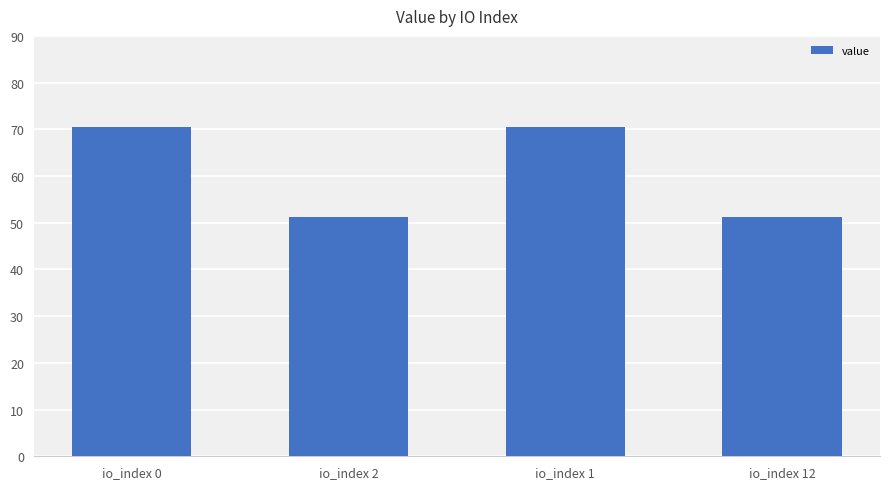

Reading left to right, list all the values displayed in this chart.

io_index 0=70.5	io_index 2=51.3	io_index 1=70.5	io_index 12=51.3